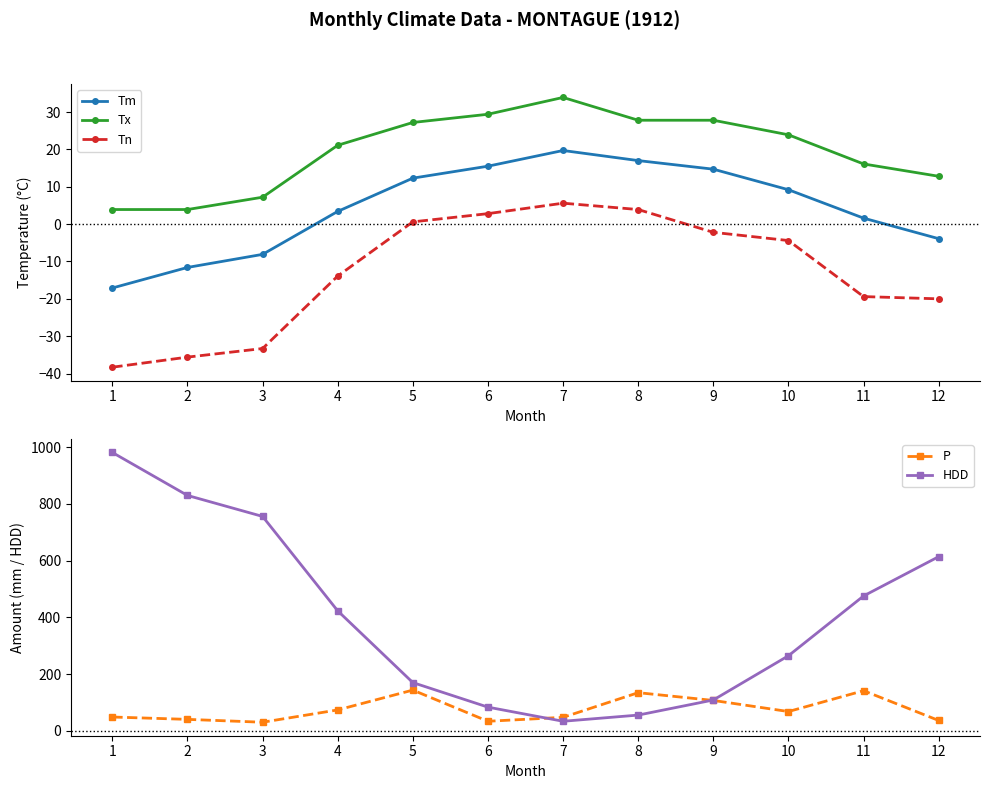

Does the chart have visible grid lines?

No